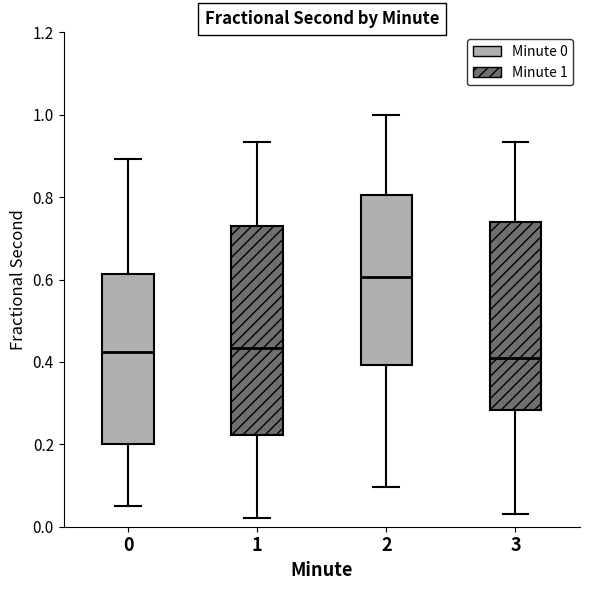

Reading left to right, read every box against the y-axis: the position of its median line, the range the box covers, and the ends of its whiskers. The values are not printed on the chart, so give them approximately, as read against the axis.

0: median 0.42, box 0.20 to 0.62, whiskers 0.04 to 0.90
1: median 0.44, box 0.22 to 0.72, whiskers 0.02 to 0.94
2: median 0.60, box 0.40 to 0.80, whiskers 0.10 to 1.00
3: median 0.42, box 0.28 to 0.74, whiskers 0.04 to 0.94